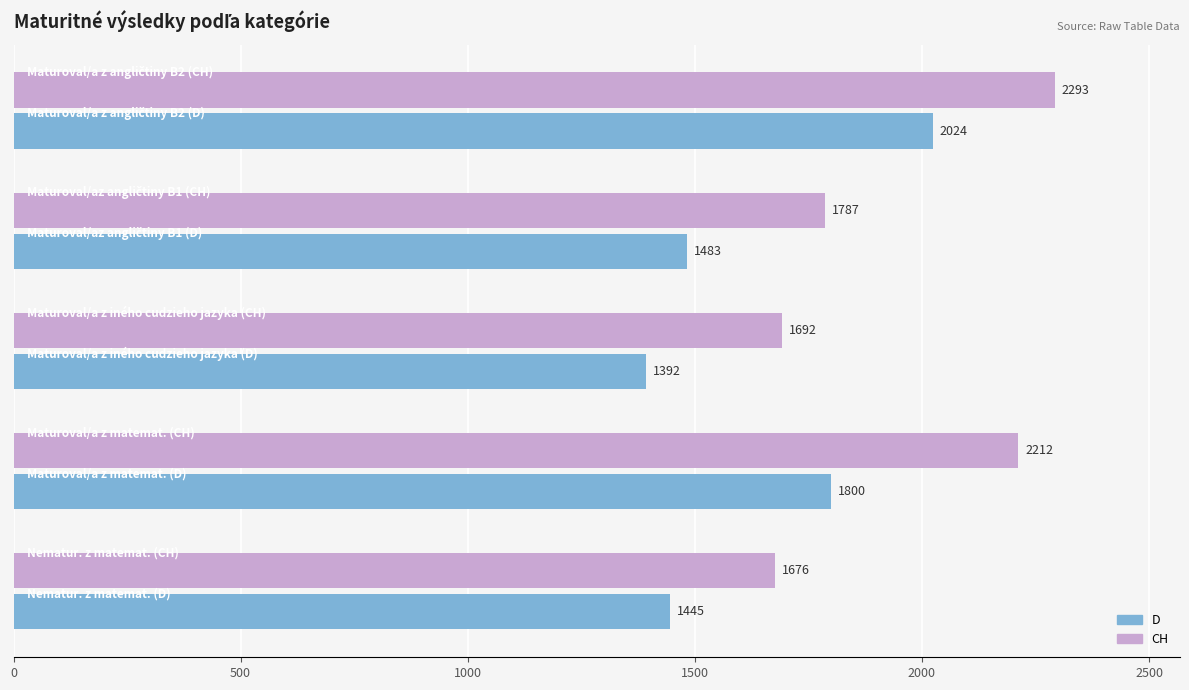

Which series has the widest spread of values?

D